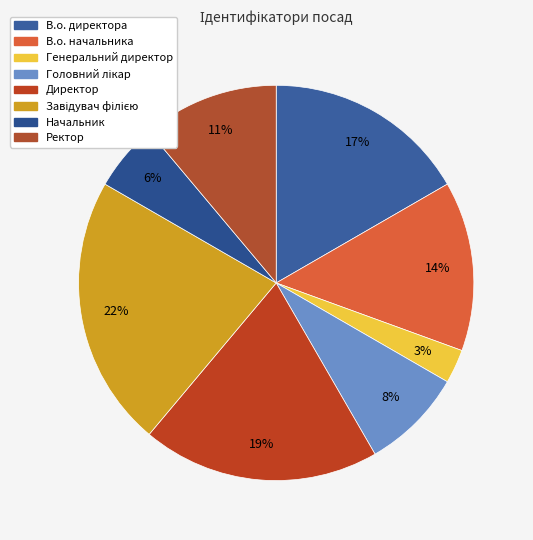

Does В.о. директора account for over 50% of the chart?

No